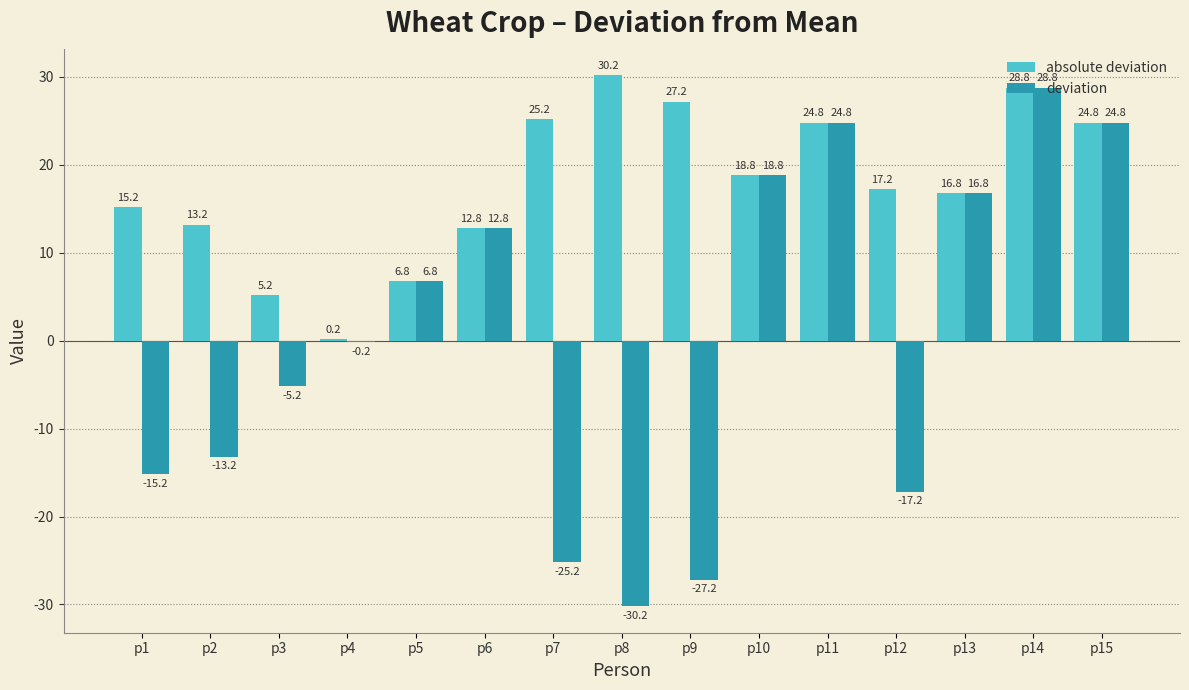

At which label does deviation first exceed 0?

p5